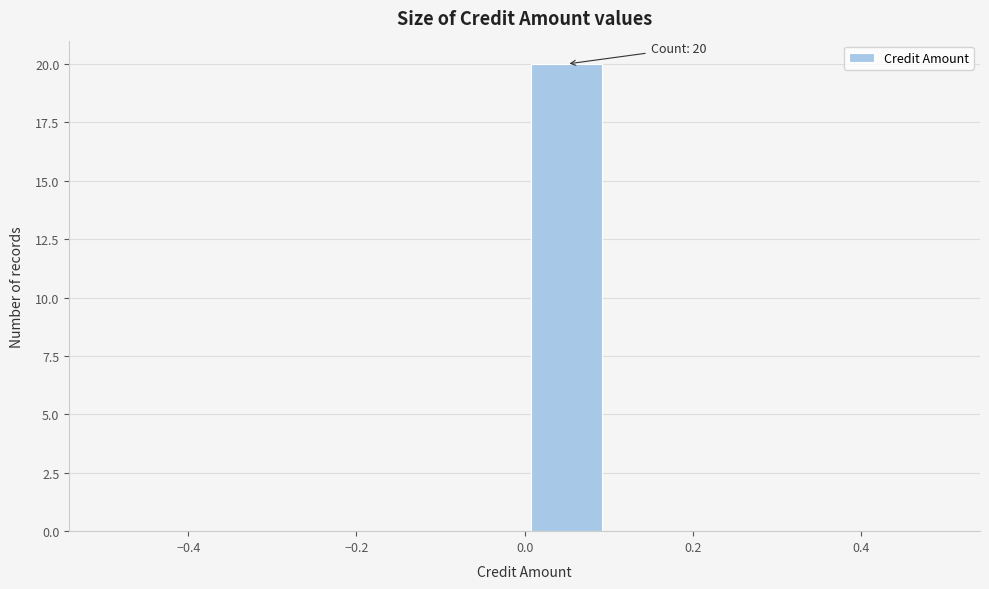

Which range on the x-axis has the tallest bar?

0.0 to 0.1